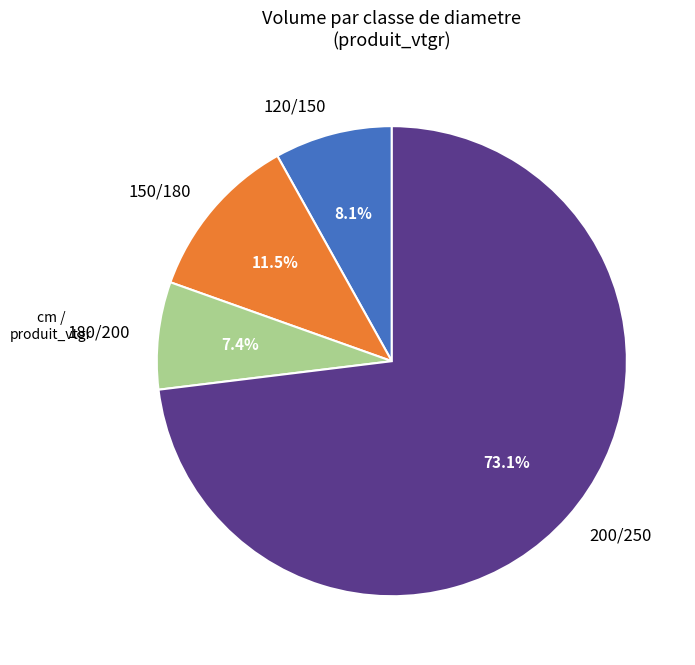

What percentage is the 120/150 slice, to the nearest percent?

8%